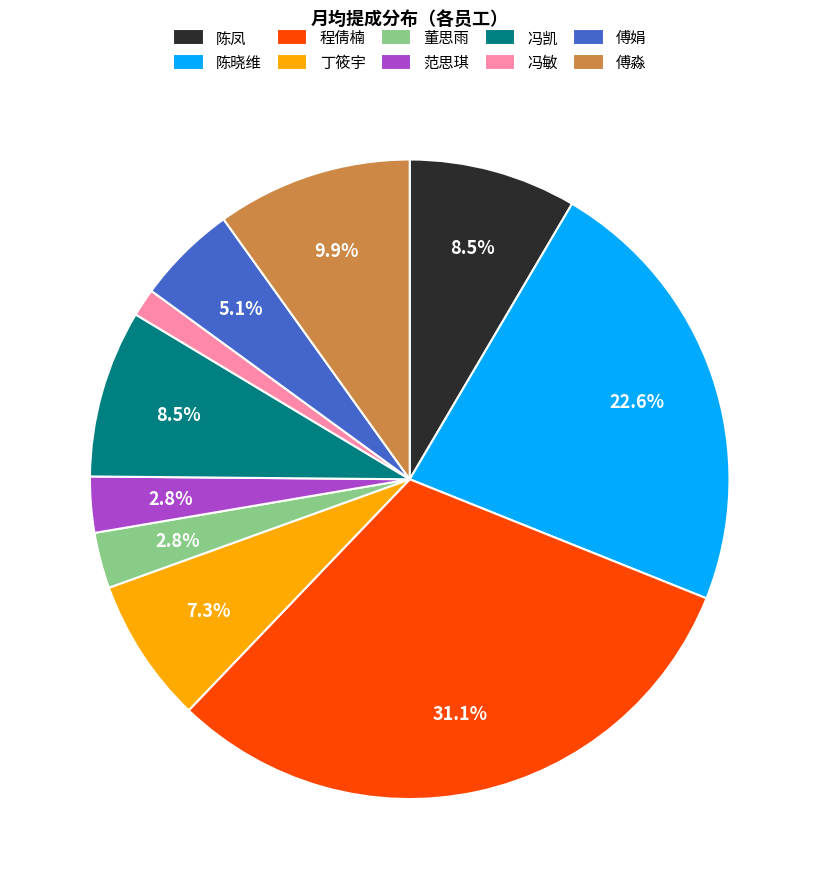

Count the number of slices in the pie.

10